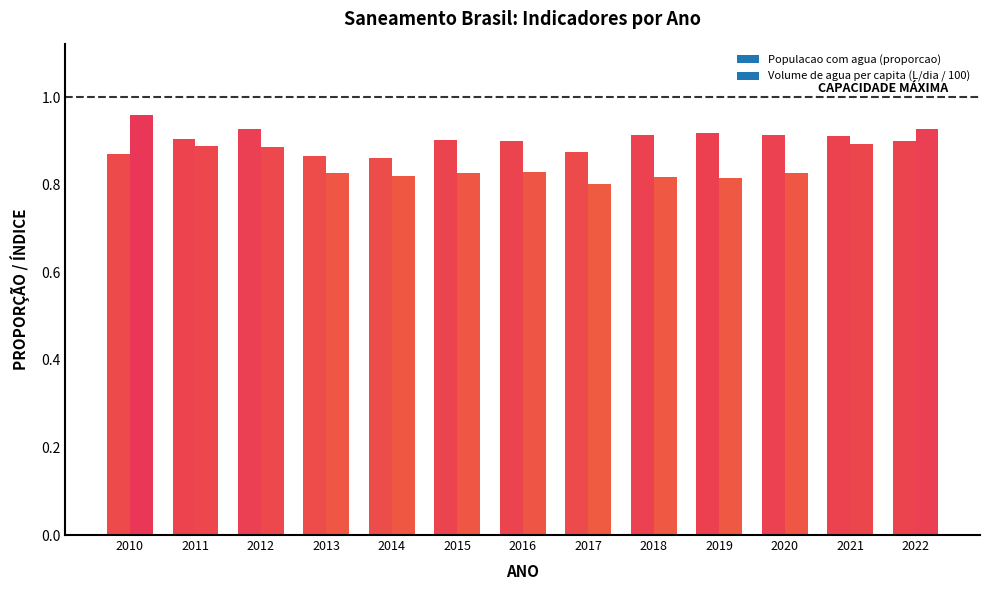

What is the maximum value shown in the chart?

1.0